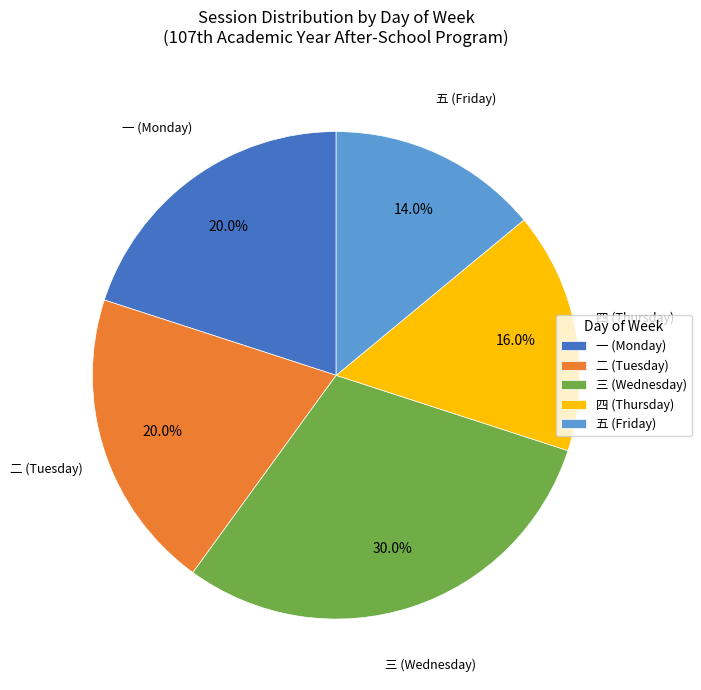

What is the smallest slice in the pie chart?

五